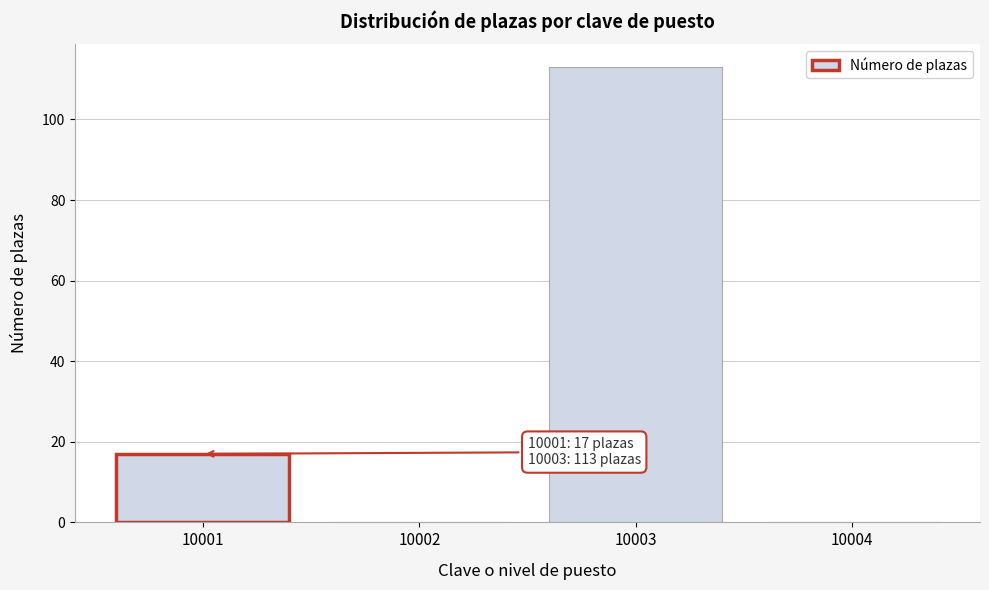

Reading left to right, list all the values displayed in this chart.

10001=17	10002=0	10003=113	10004=0